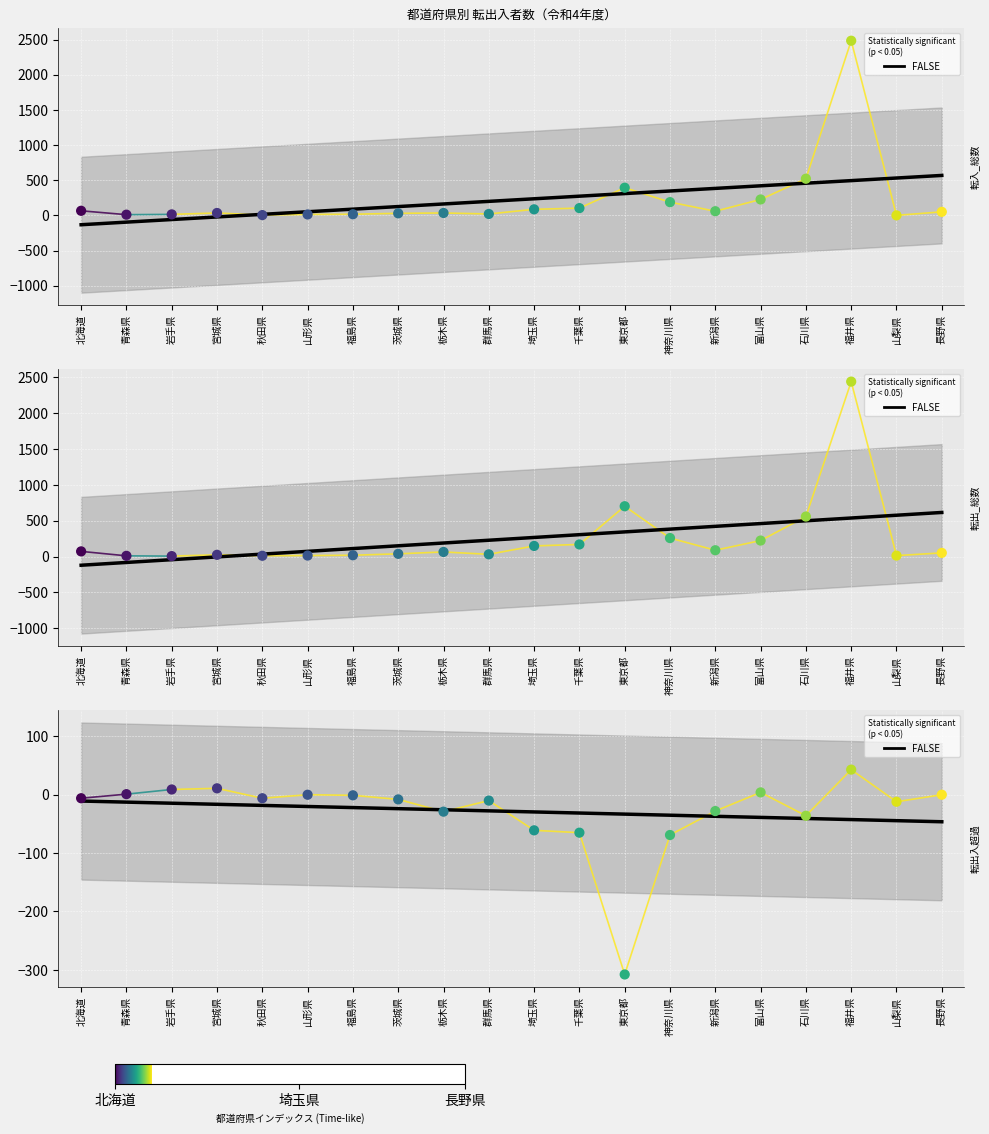

At how many categories does at least one series exceed 1886?

1